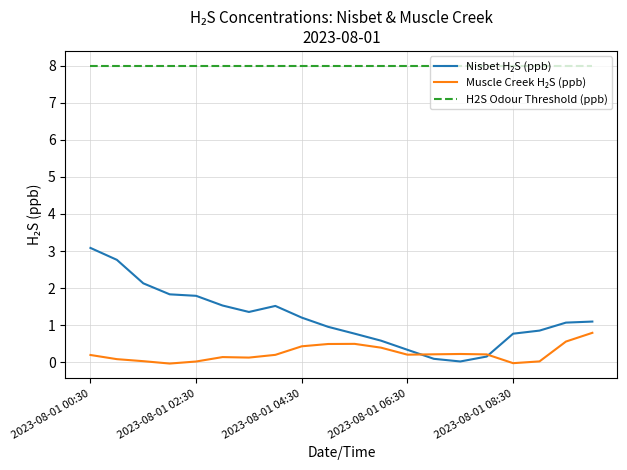

Which series has the largest total across all categories?

H2S Odour Threshold (ppb)